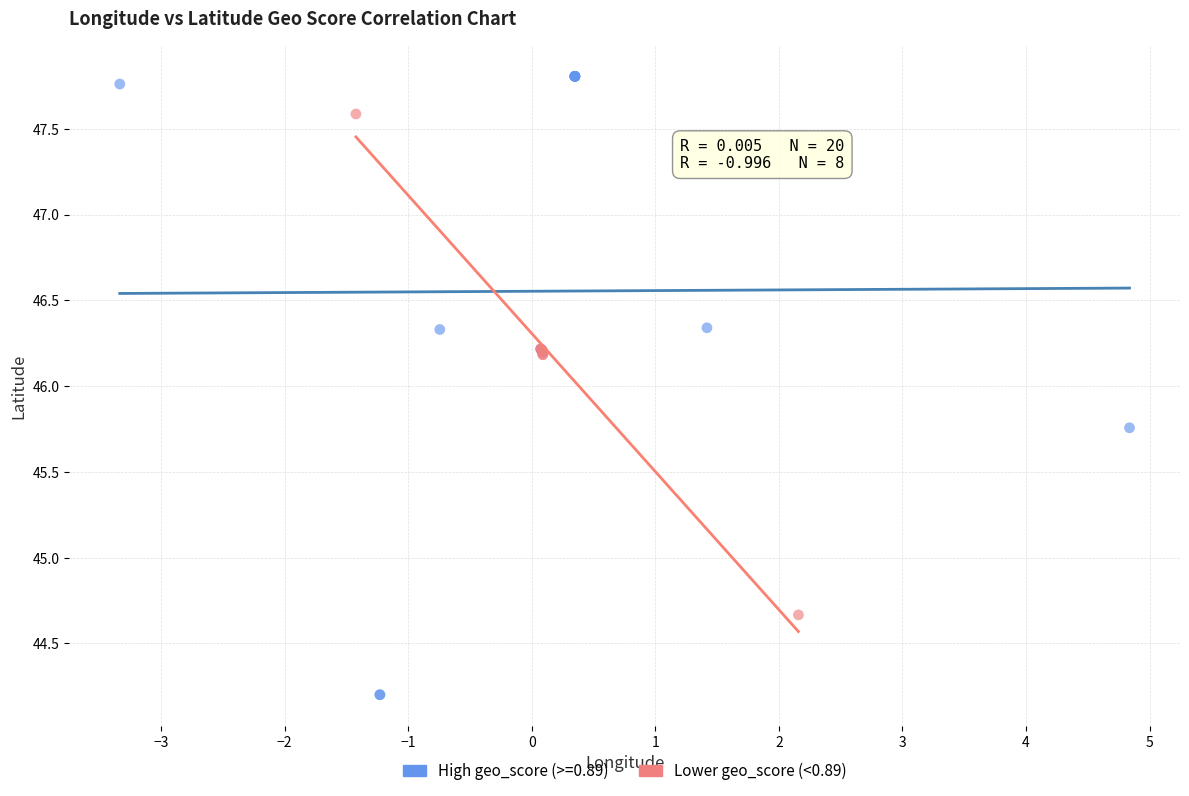

Which series has the largest Y range (max minus min)?

High geo_score (>=0.89)